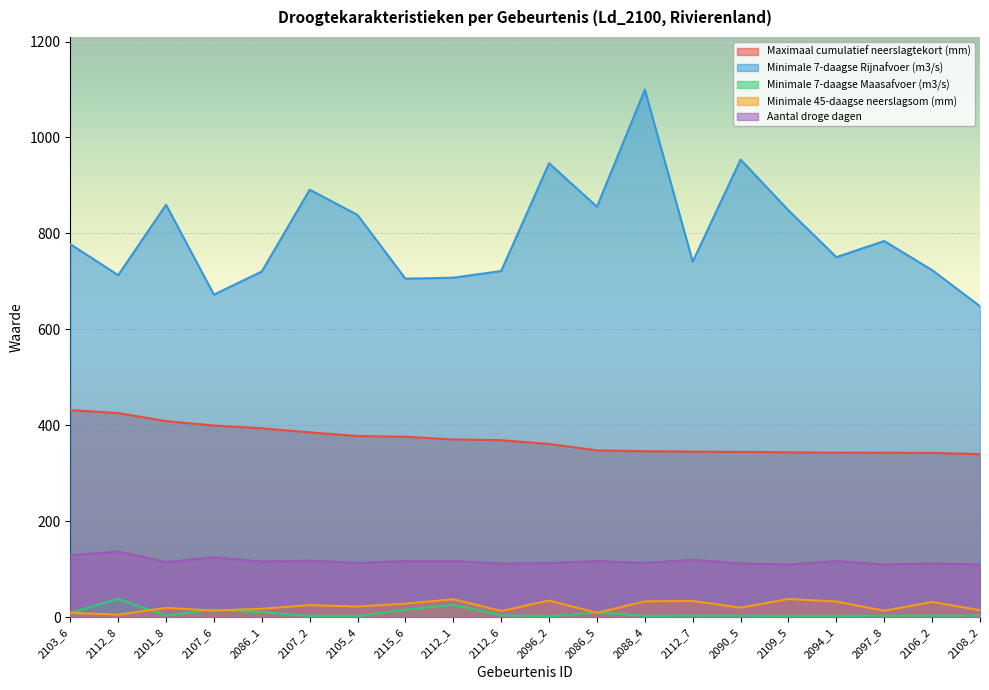

What is the label of the 8th point from the left?

2115_6